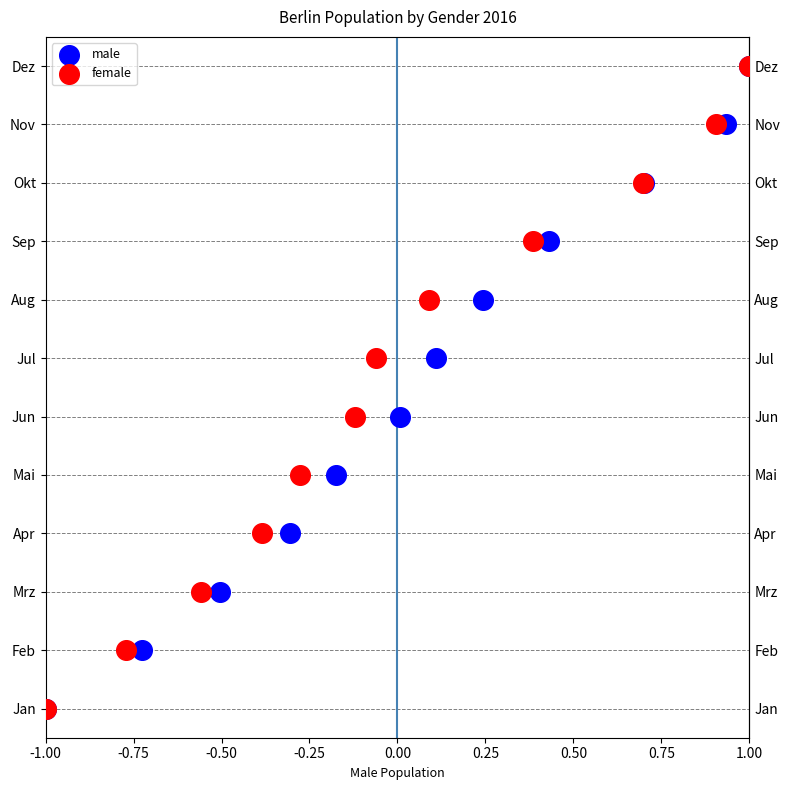

What are all the series names shown in the legend?

male, female